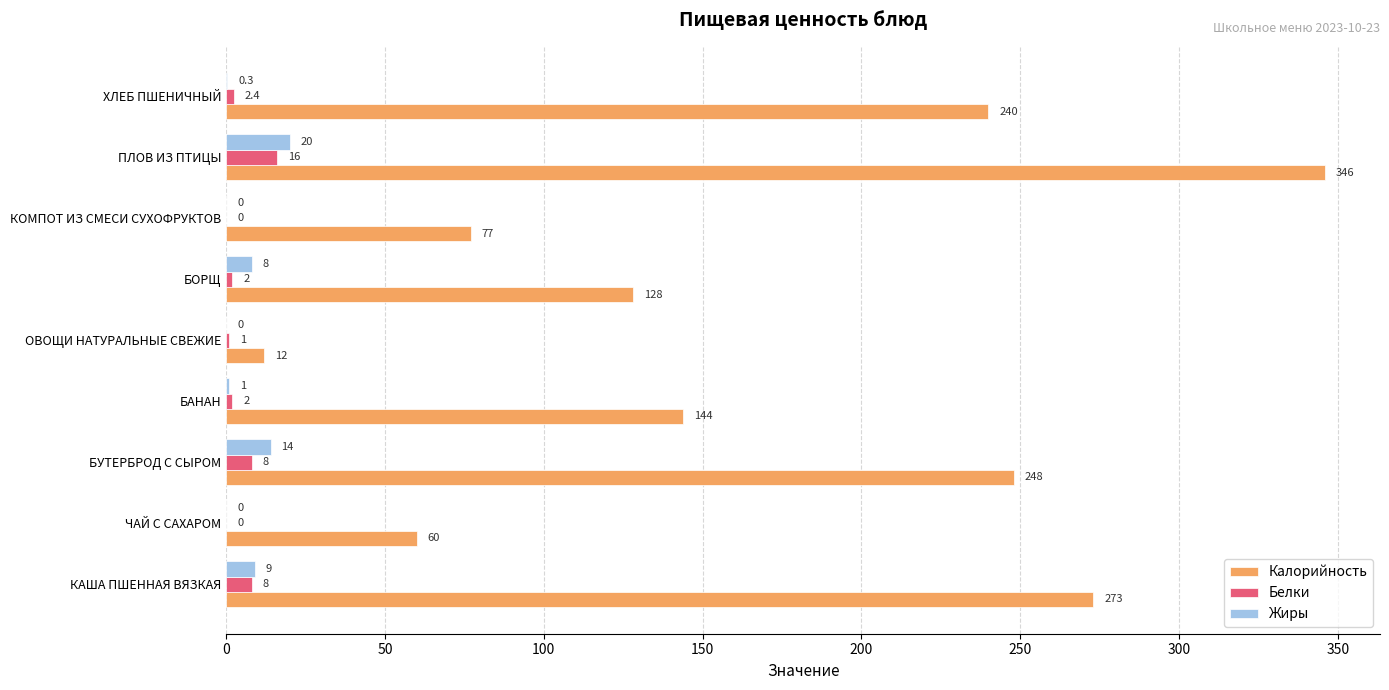

Which series has the largest total across all categories?

Калорийность